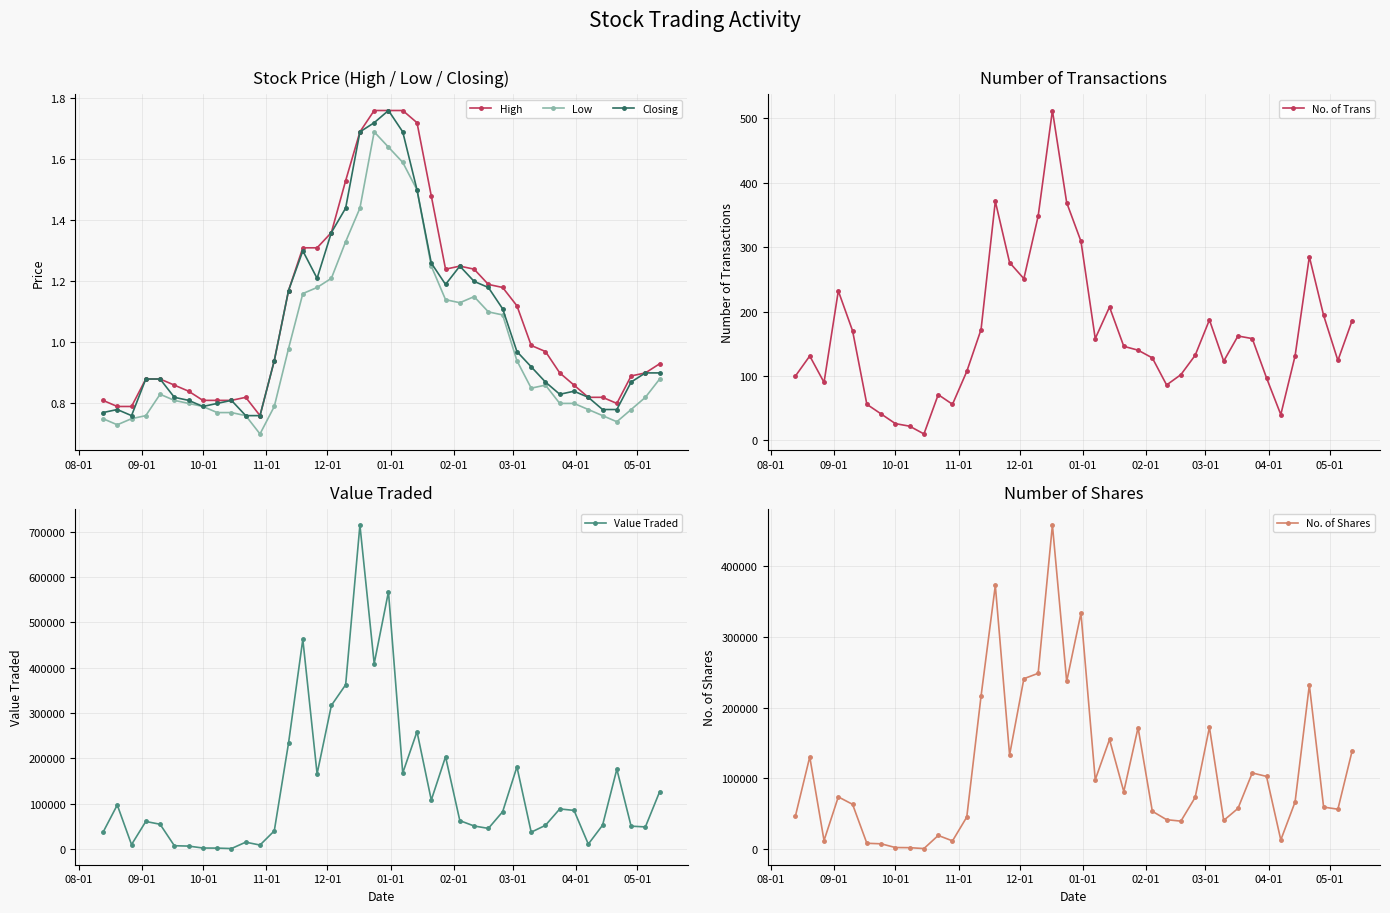

How many lines are shown in the chart?

6